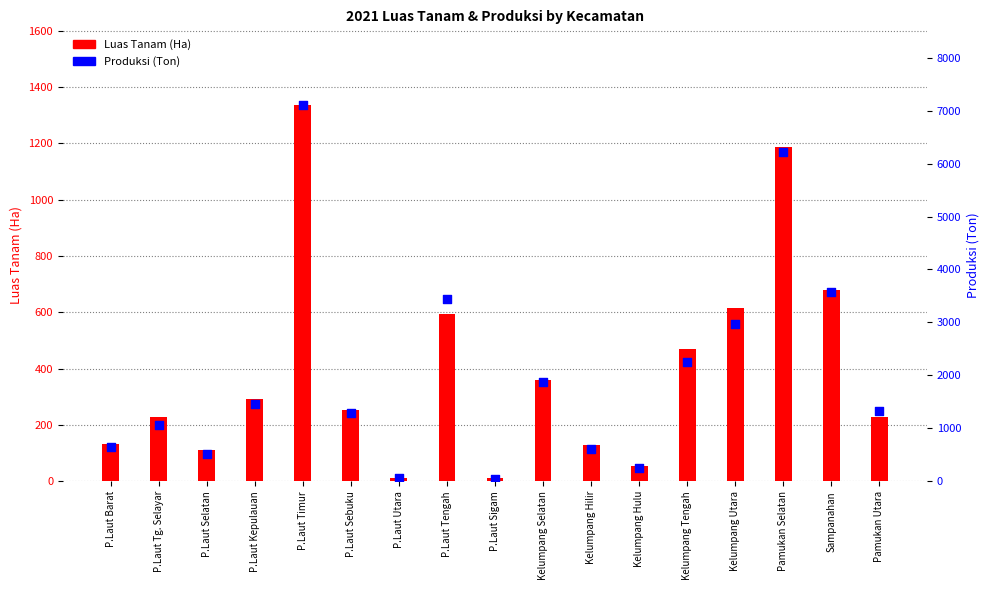

Which series has the largest total across all categories?

Produksi (Ton)